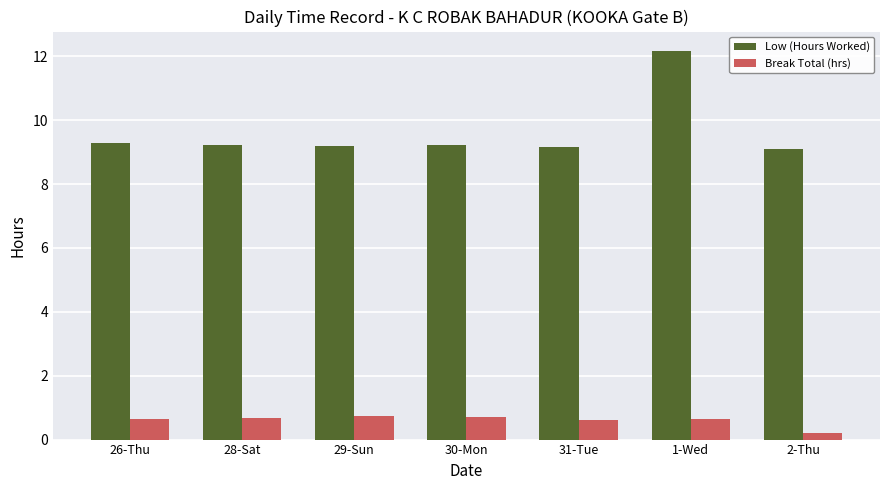

At 26-Thu, list the series in order from largest to smallest.

Low (Hours Worked), Break Total (hrs)